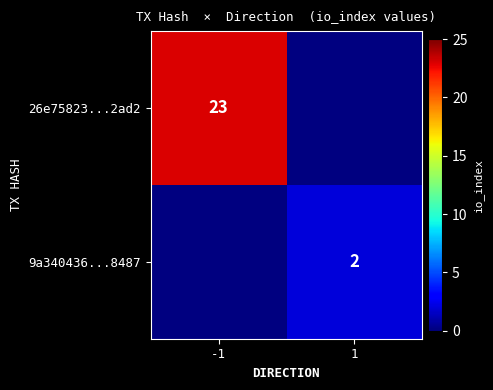

At how many categories does at least one series exceed 19?

1